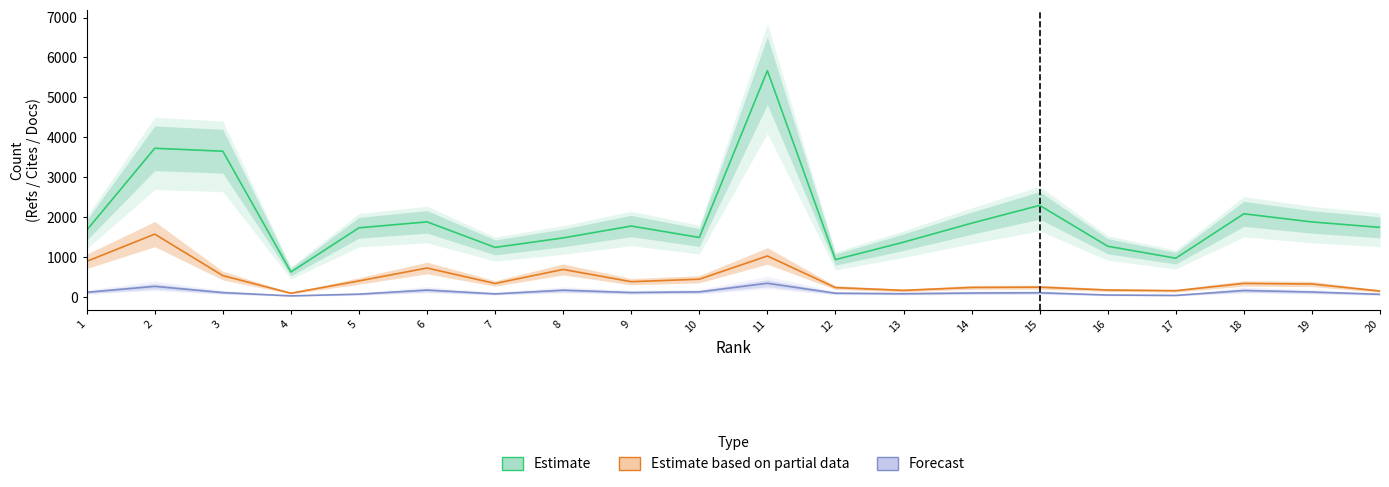

Rank the series by their average value, from highest to lowest.

Estimate, Estimate based on partial data, Forecast